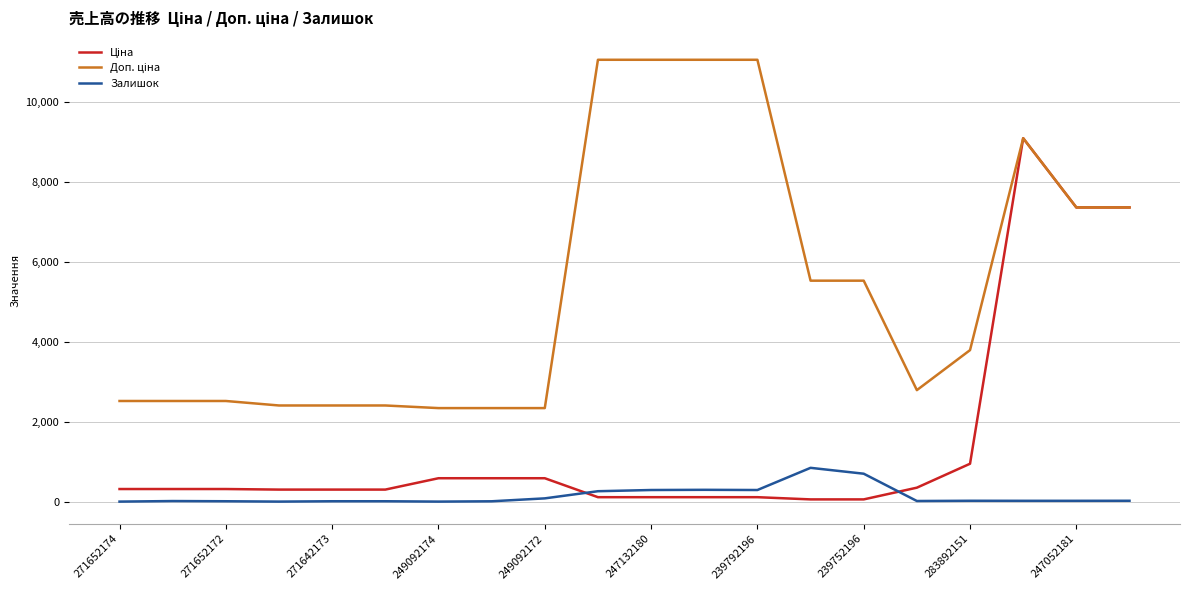

What is the maximum value shown in the chart?

11055.0